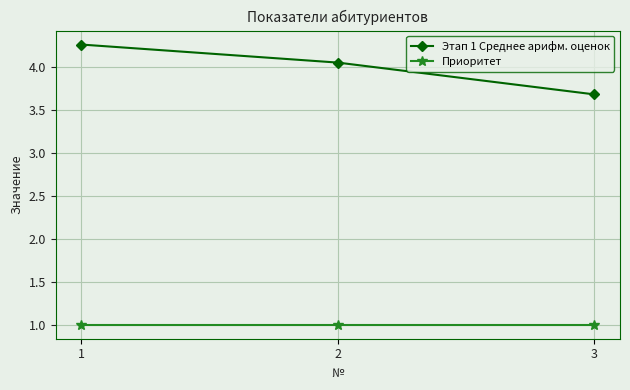

What is the average value of the Приоритет series?

1.0